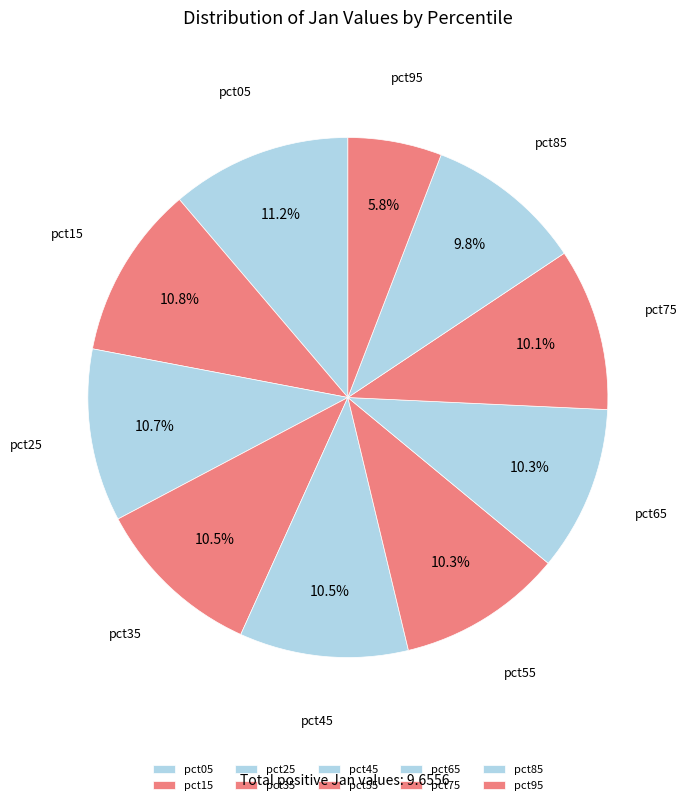

Count the number of slices in the pie.

10